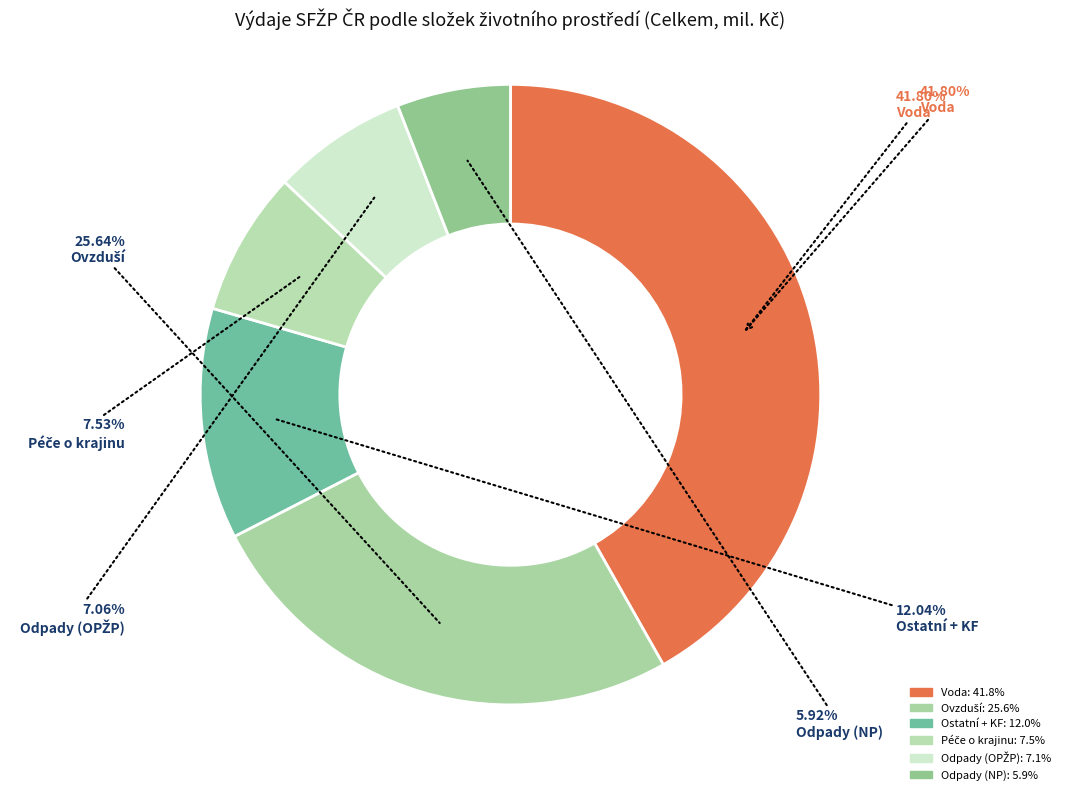

To the nearest percent, what is the difference between the Odpady (OPŽP) and Odpady (NP) slice percentages?

1%